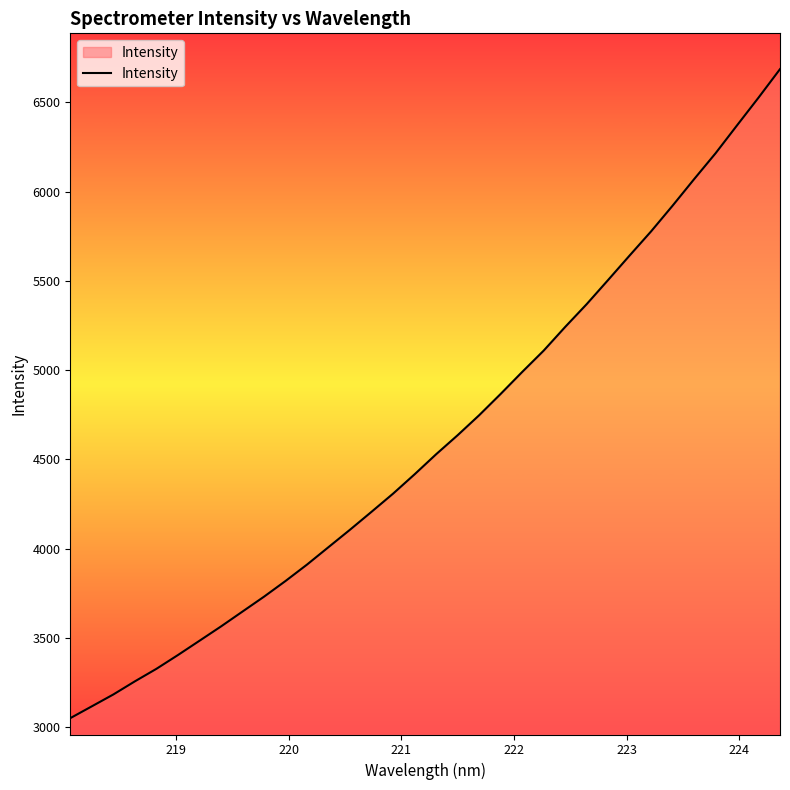

What is the minimum value shown in the chart?

3050.7